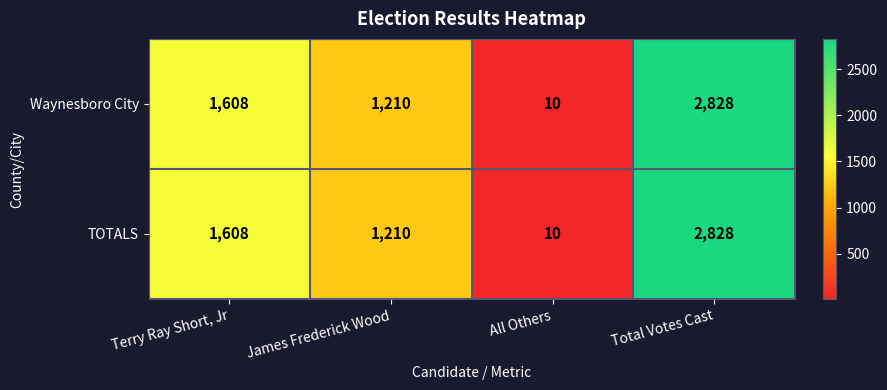

Read the TOTALS value at Total Votes Cast, to the nearest 10.

2830